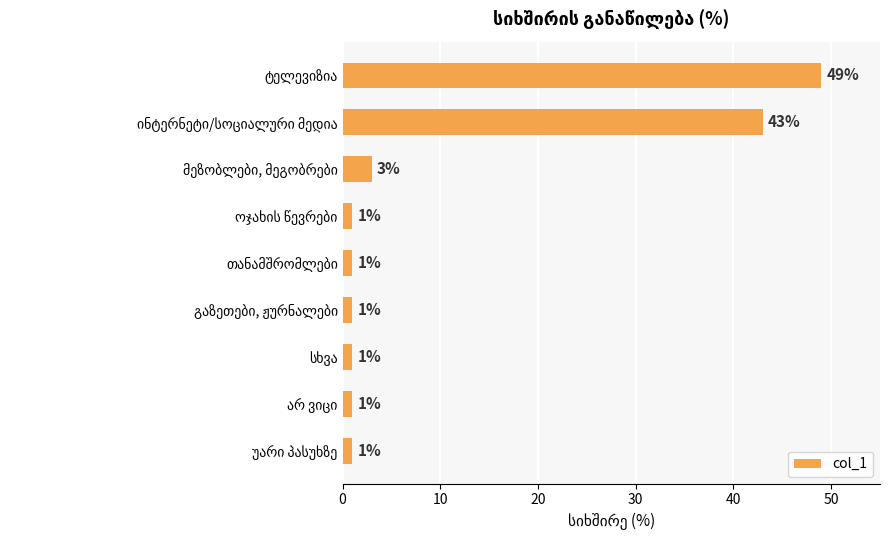

What is the greatest value displayed?

49